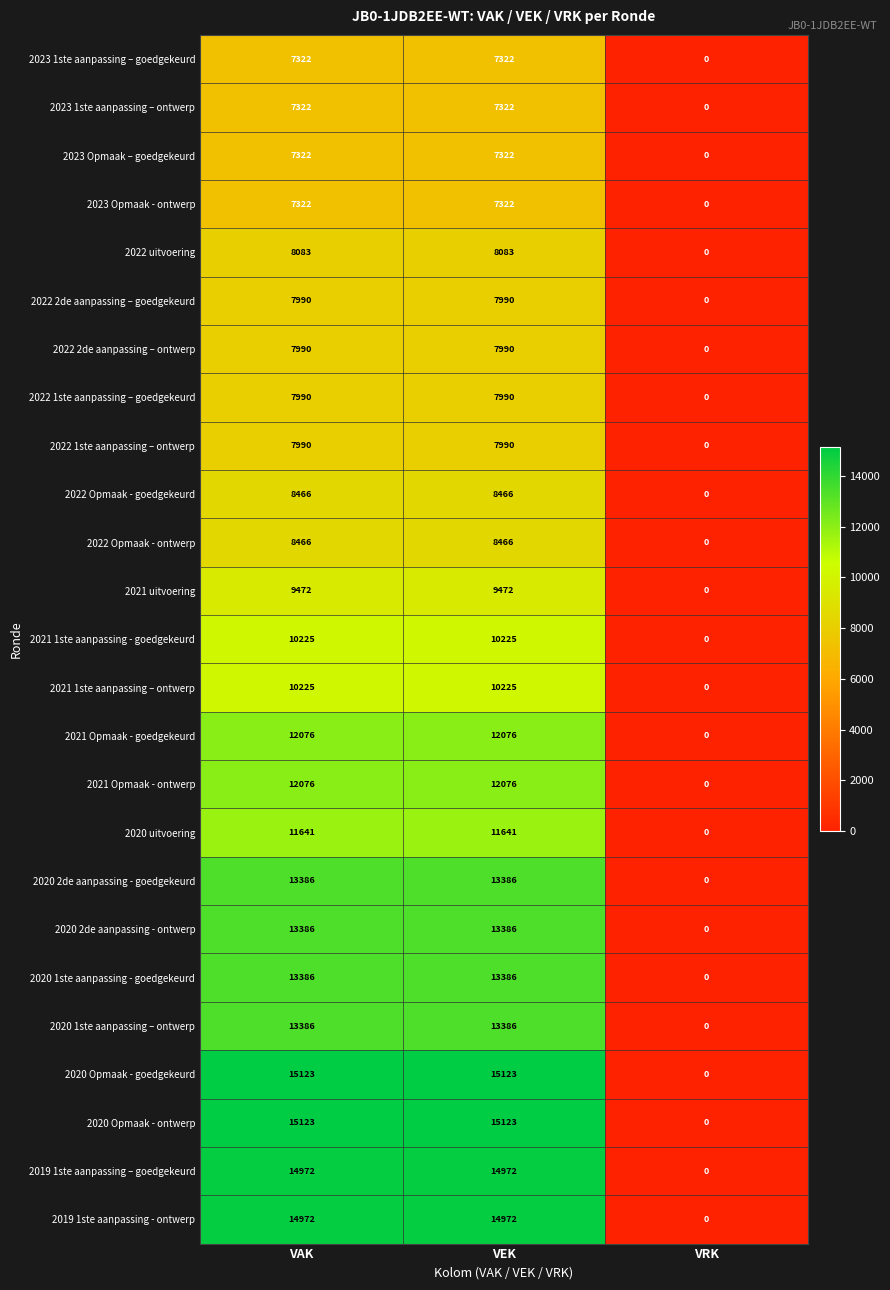

Count the 2020 2de aanpassing - goedgekeurd values in the range 0 to 13386.

3